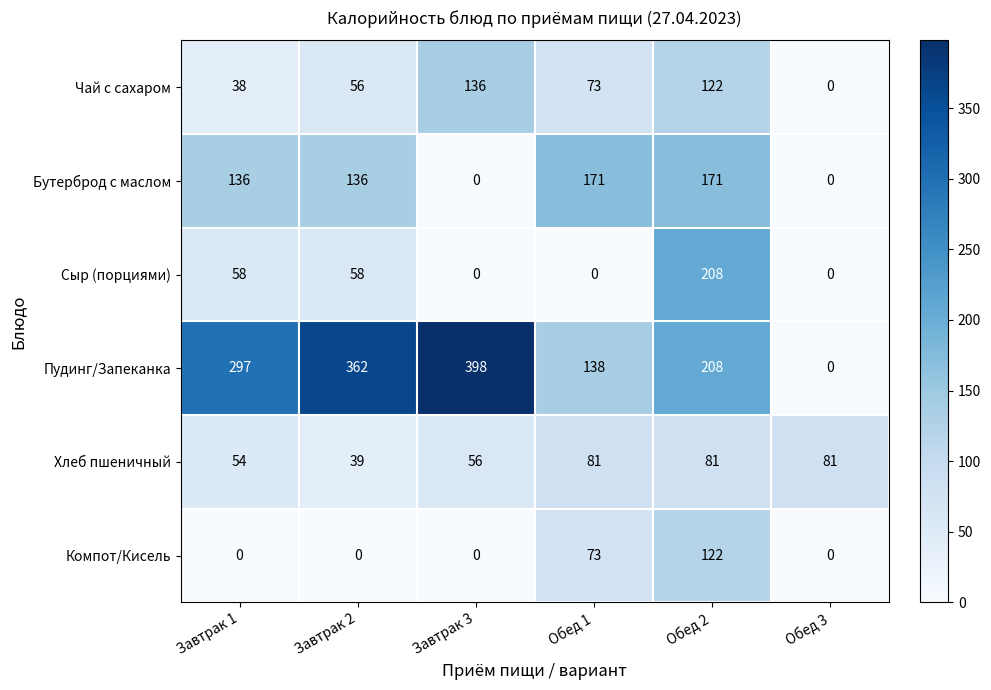

The Компот/Кисель series shows 73 at Завтрак 1. True or false?

False